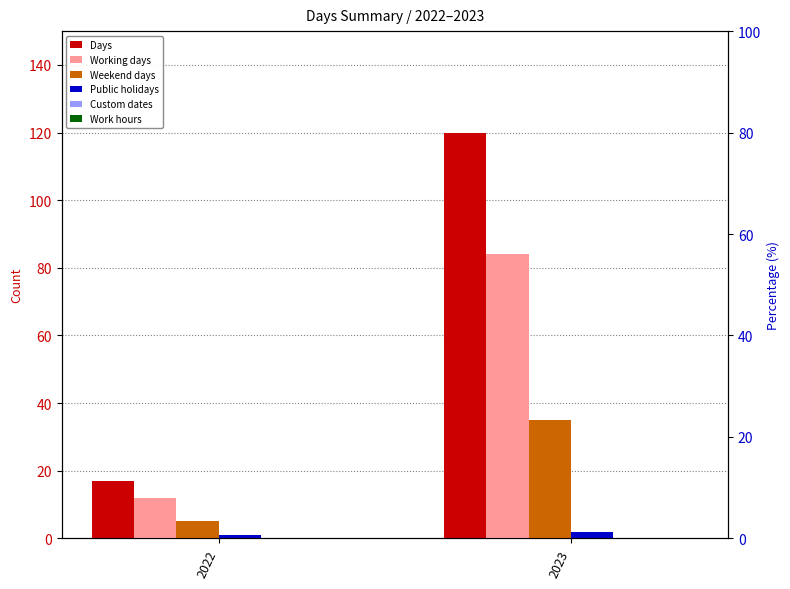

How many groups of bars are there?

2